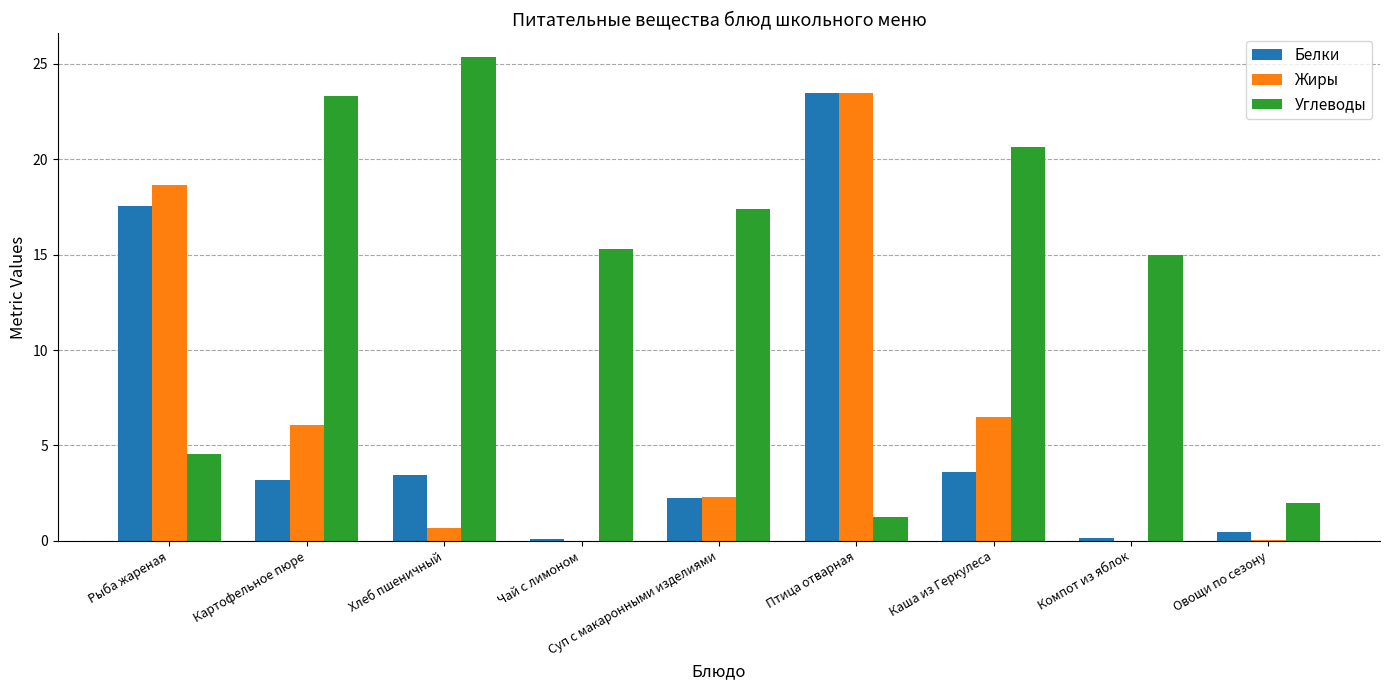

What is the sum of all Углеводы values?

124.8